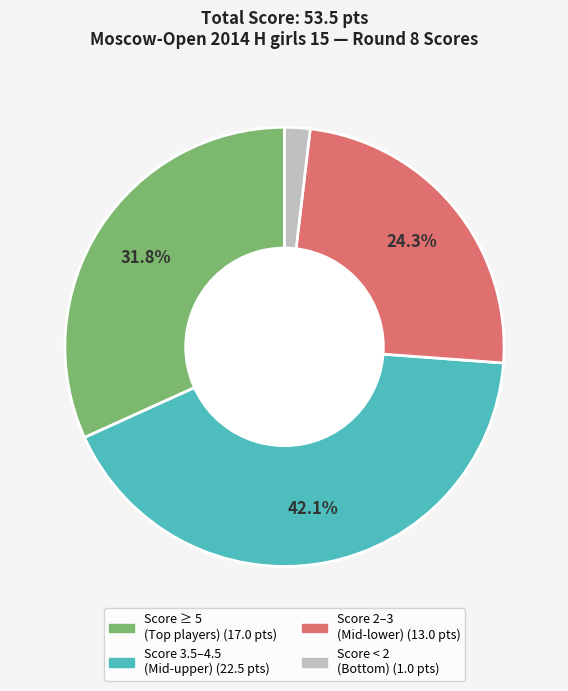

Is there any slice that represents more than half of the pie?

No